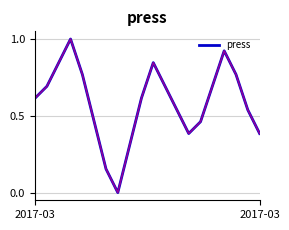

What is the difference between the maximum and minimum values?

1.0